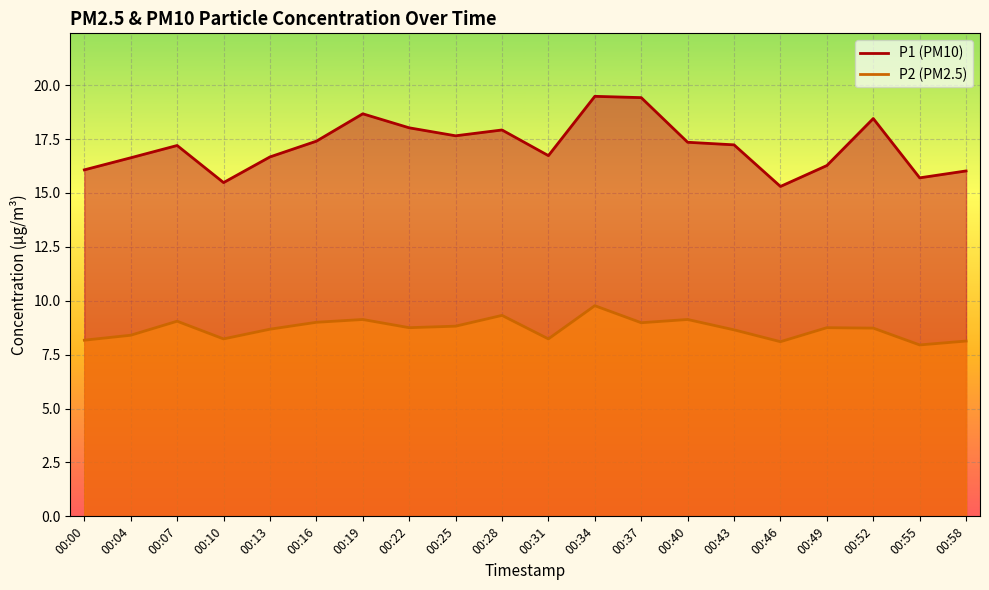

Is the value of P1 at 00:22 greater than the value of P2 at 00:49?

Yes